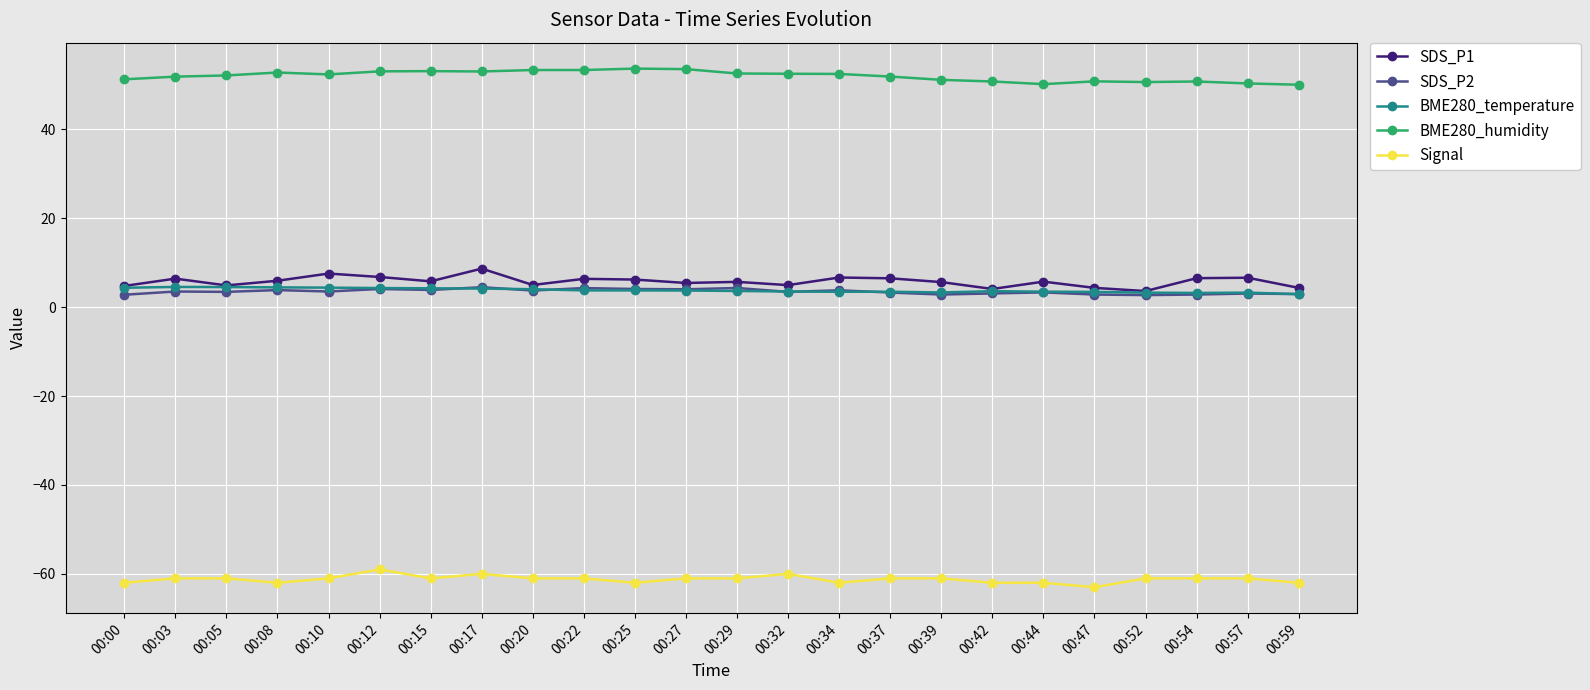

True or false: BME280_humidity has a value of 35.3 at 00:08.

False